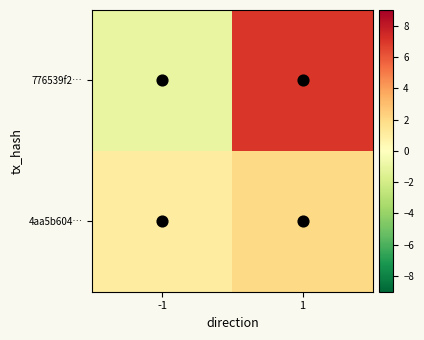

What is the maximum value shown in the chart?

7